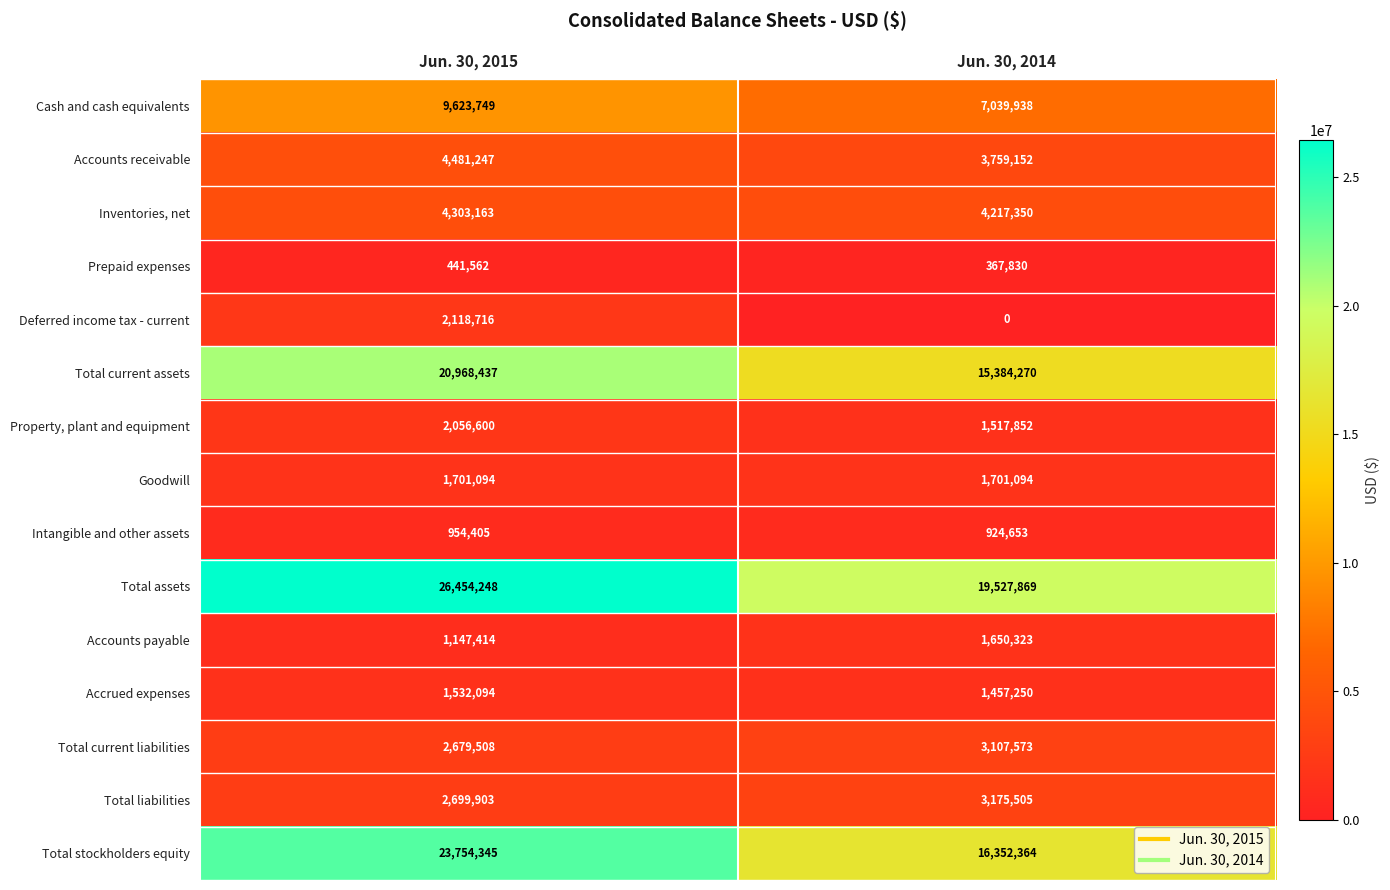

What is the approximate value of Cash and cash equivalents at Jun. 30, 2015, to the nearest 10?

9623750